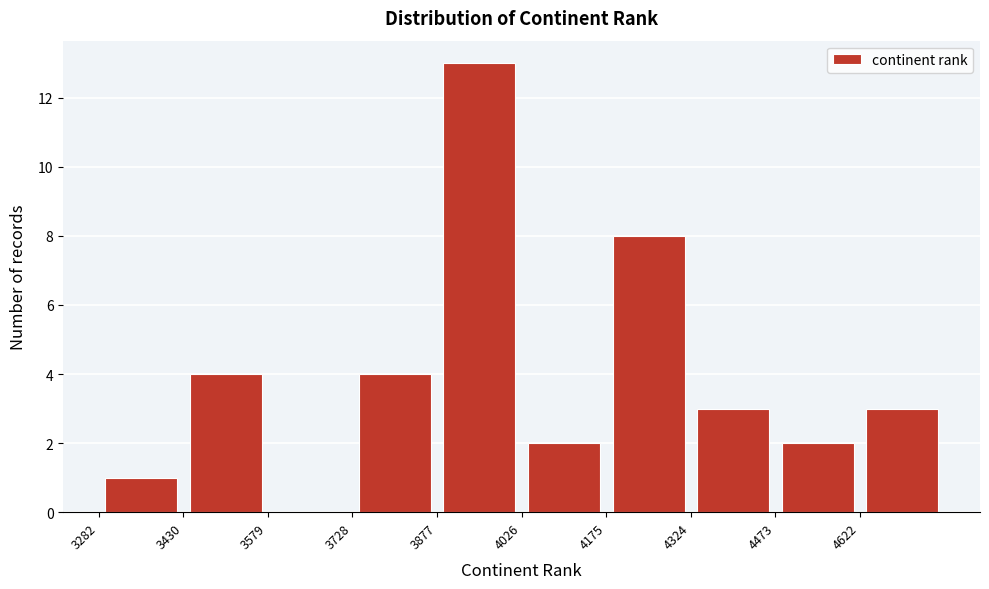

Reading left to right, transcribe this chart: for each bar, give the range it covers on the x-axis and its height. Neither the bar edges nor the heights are printed on the chart, so give them approximately, as read against the axes.

3280 to 3440: 1
3440 to 3580: 4
3580 to 3720: 0
3720 to 3880: 4
3880 to 4020: 13
4020 to 4180: 2
4180 to 4320: 8
4320 to 4480: 3
4480 to 4620: 2
4620 to 4780: 3